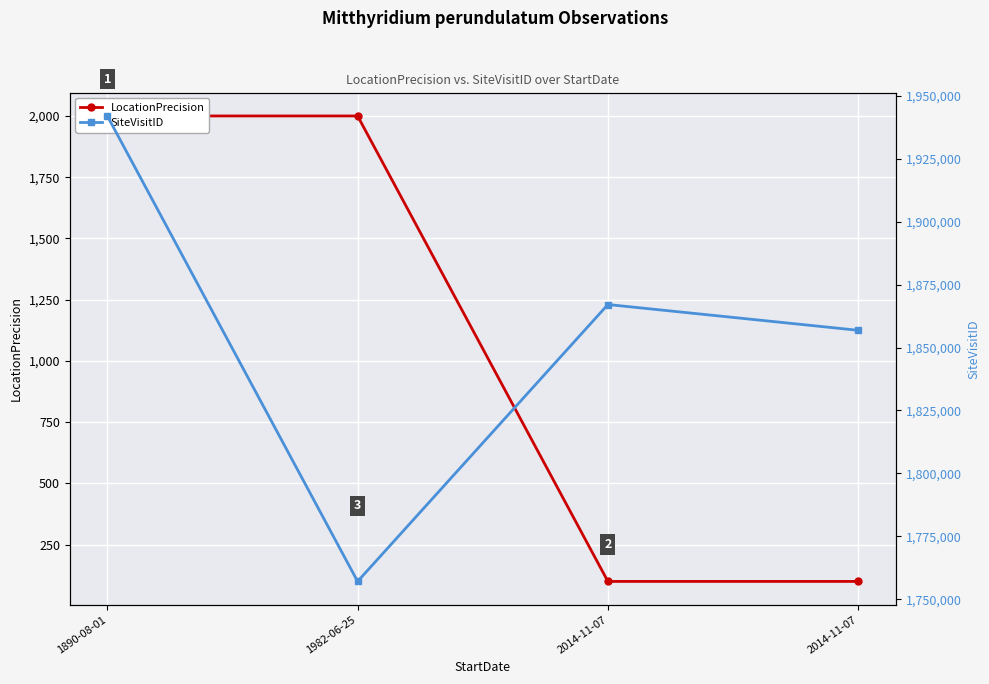

Reading right to left, extract all data points from this chart.

LocationPrecision: 100	100	2000	2000
SiteVisitID: 1856838	1867074	1757115	1941956